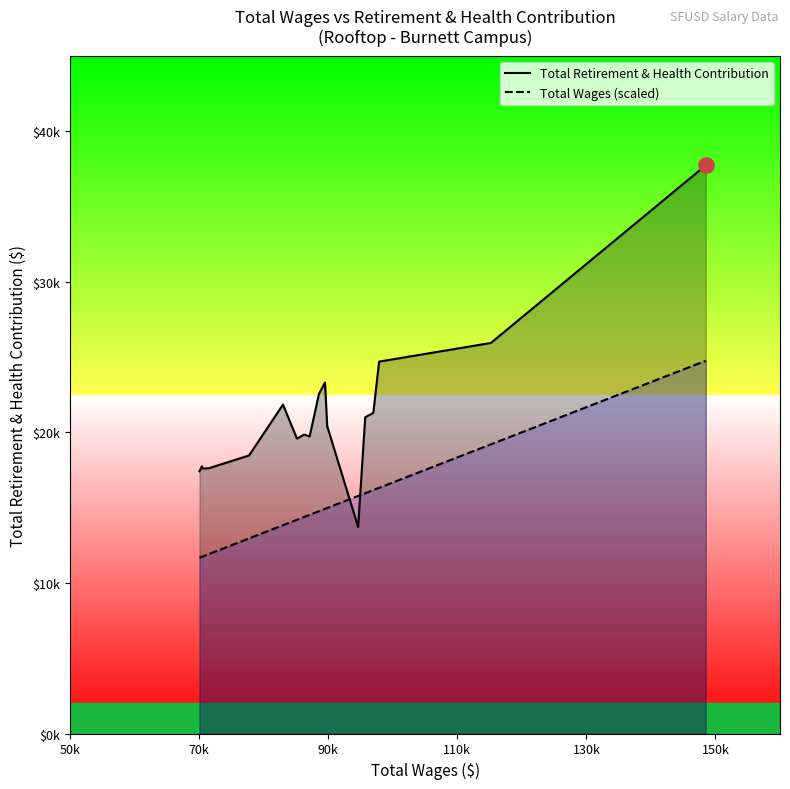

Which series contains the lowest Y value?

Total Wages (scaled)